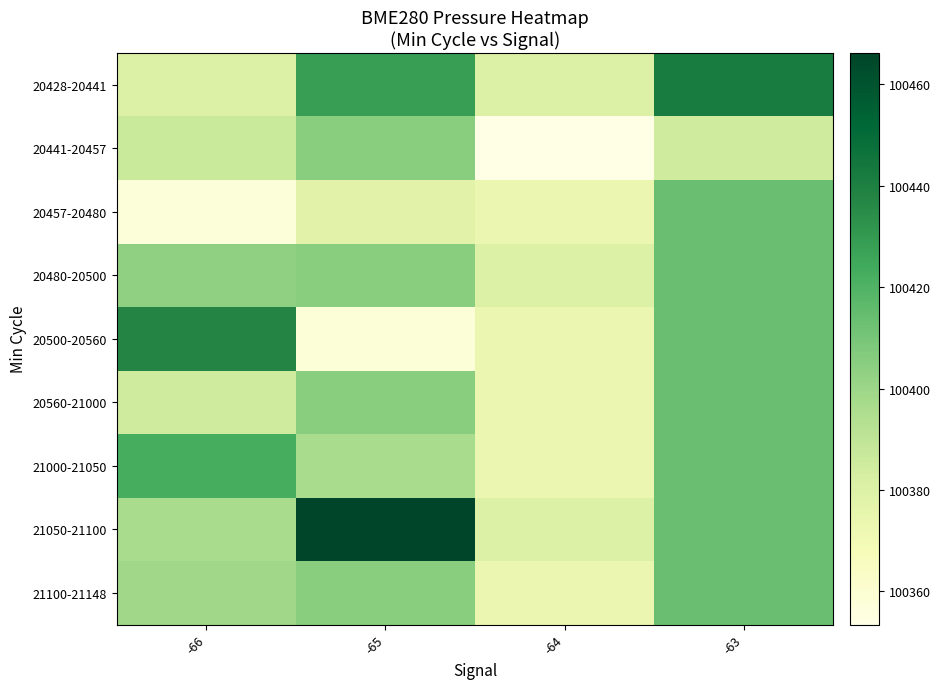

At which category does the chart reach its peak across all series?

-65